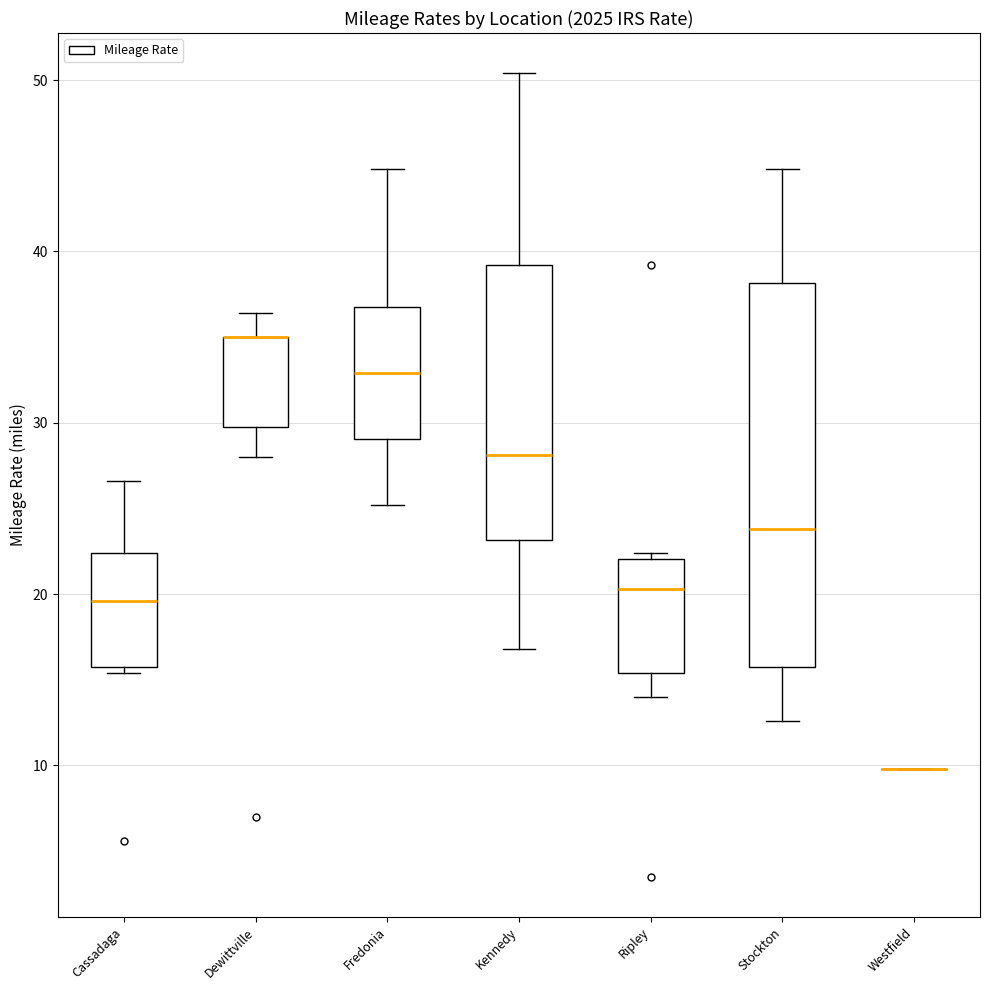

Where is the upper edge of the box for Stockton on the y-axis? The values are not printed on the chart, so give them approximately, as read against the axis.

38